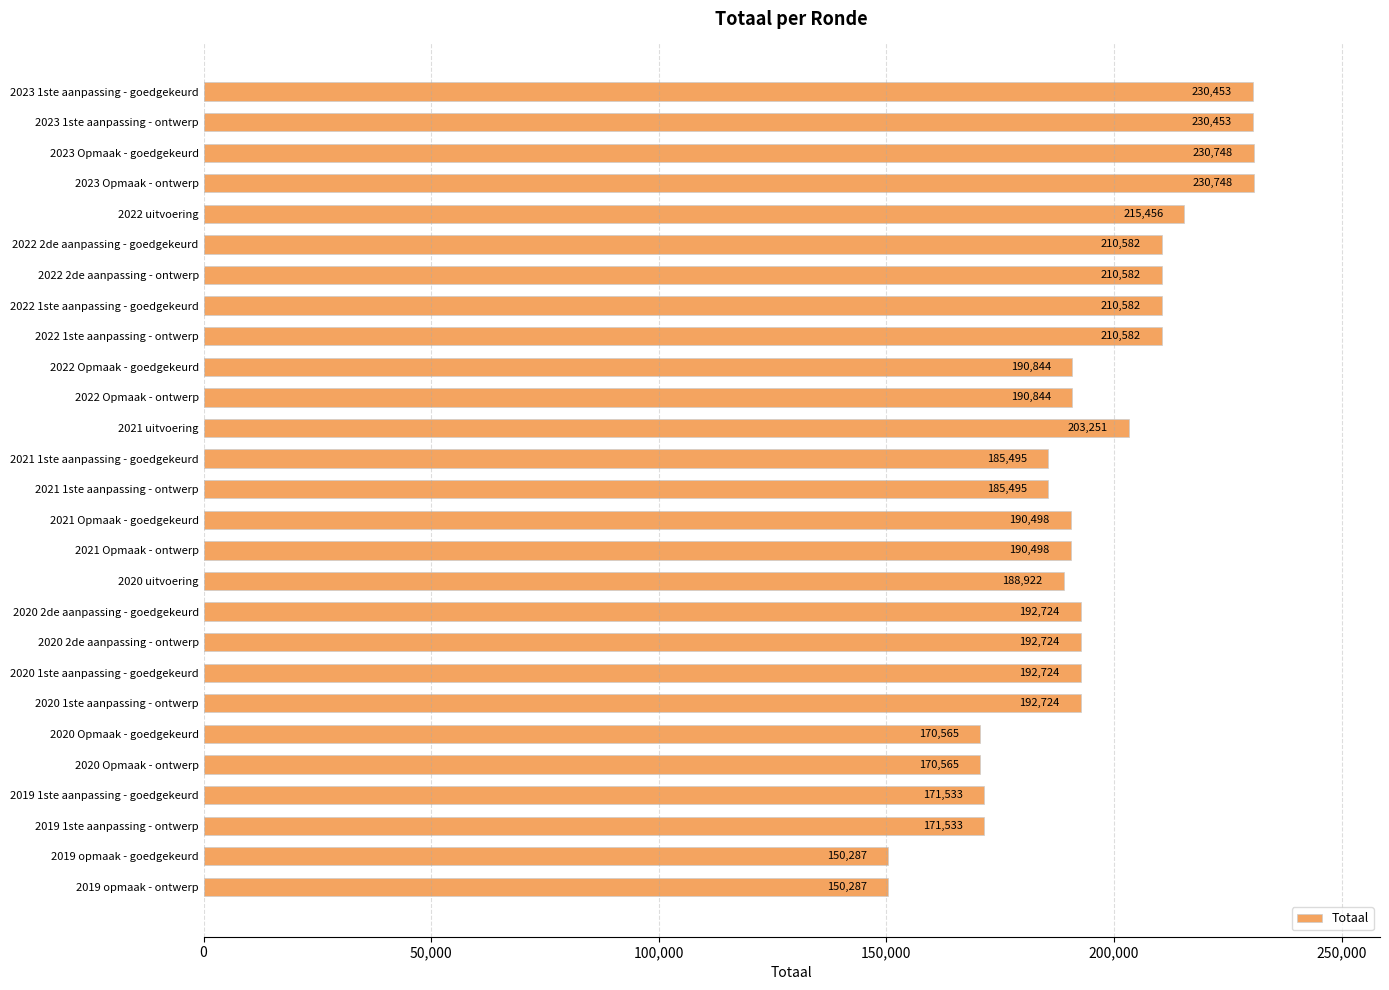

What is the value of the 24th bar from the top?

171533